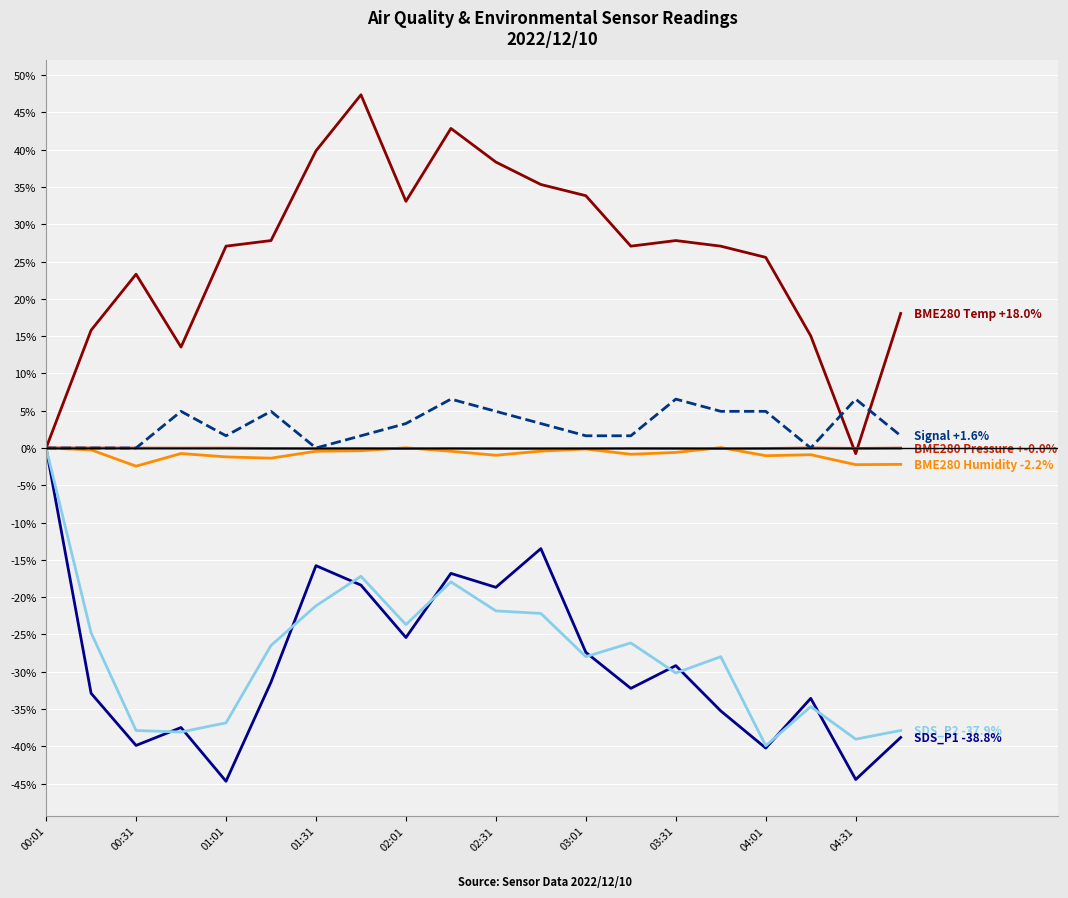

What is the greatest value displayed?

47.4